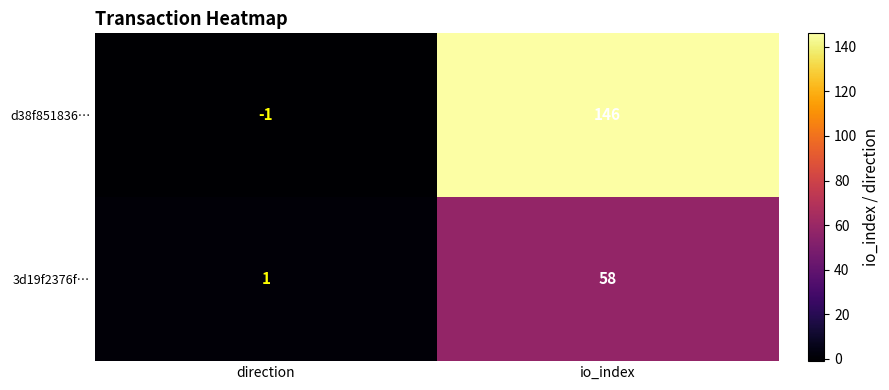

Reading left to right, what are all the values shown in this chart?

d38f851836…: -1	146
3d19f2376f…: 1	58